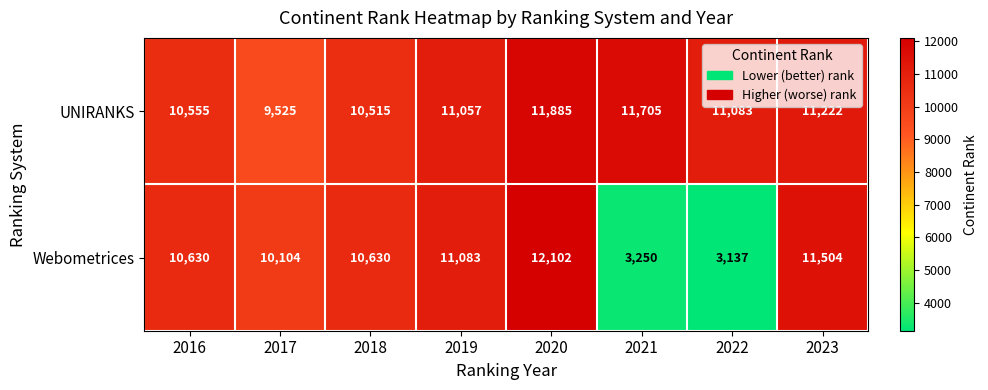

Is it true that UNIRANKS equals 11885 at 2020?

True